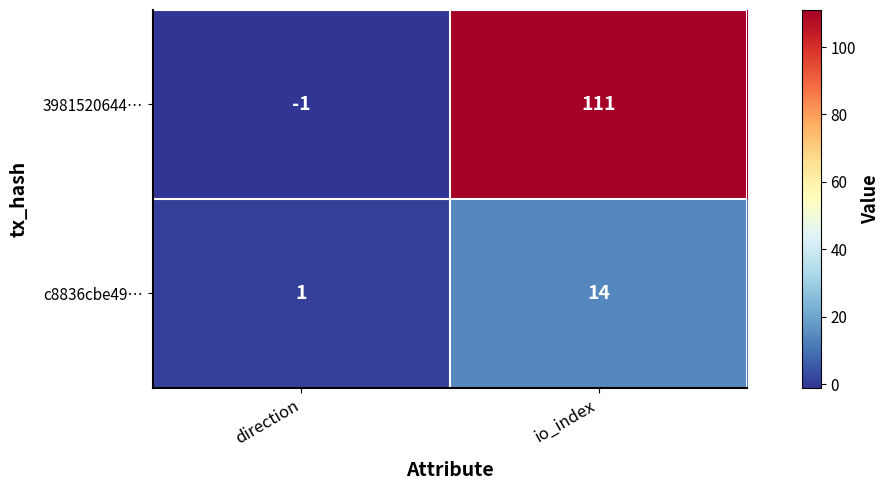

Where is c8836cbe49… nearest to the value 7?

direction